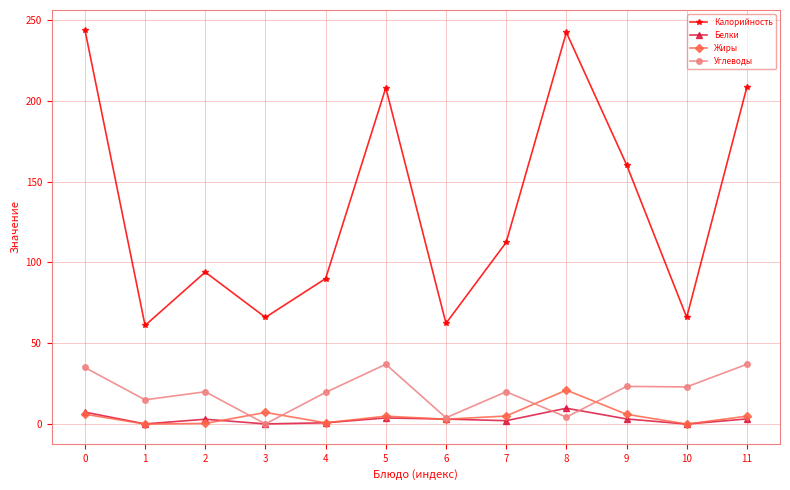

What is the value of the Калорийность point at the 5th from the left?

90.0